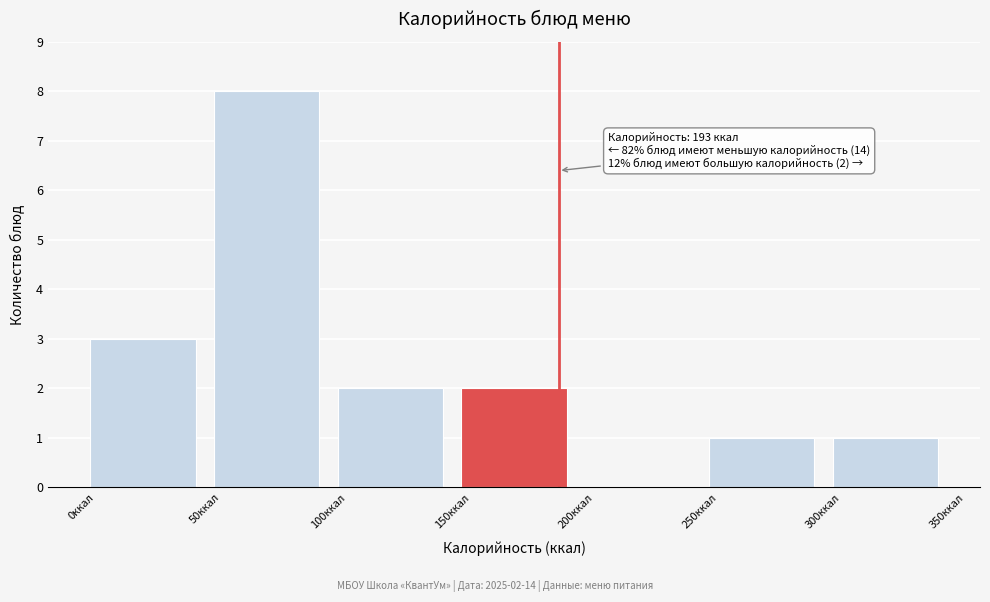

Over which range of the x-axis is the bar tallest?

50 to 100